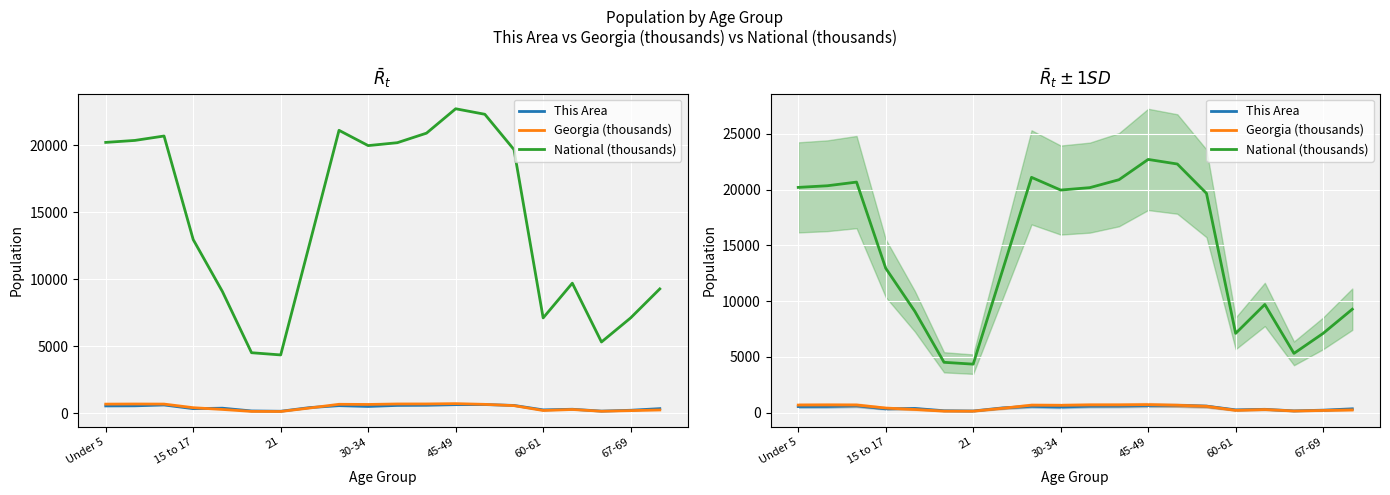

What are all the series names shown in the legend?

This Area, Georgia (thousands), National (thousands)